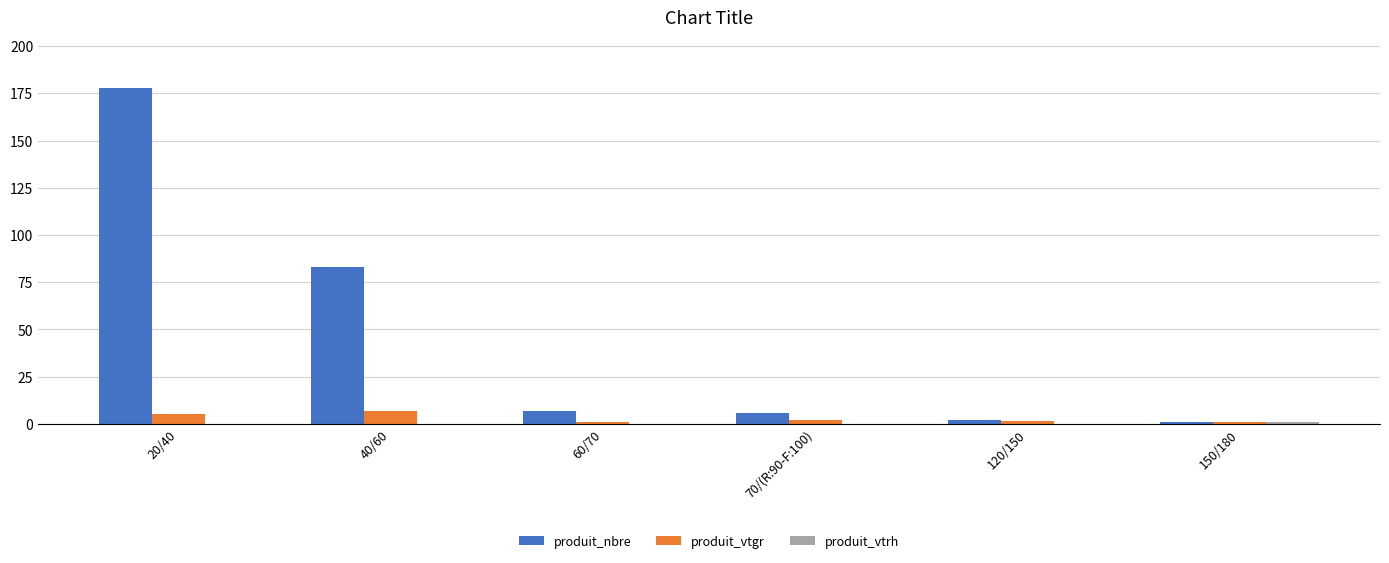

The value of produit_nbre at 70/(R:90-F:100) is 6.0. True or false?

True